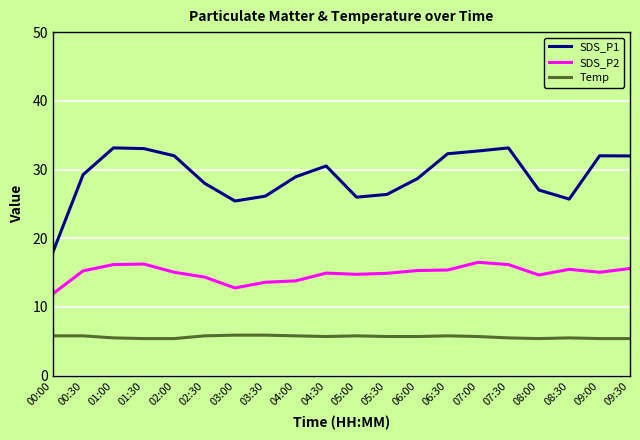

Which series has the widest spread of values?

SDS_P1